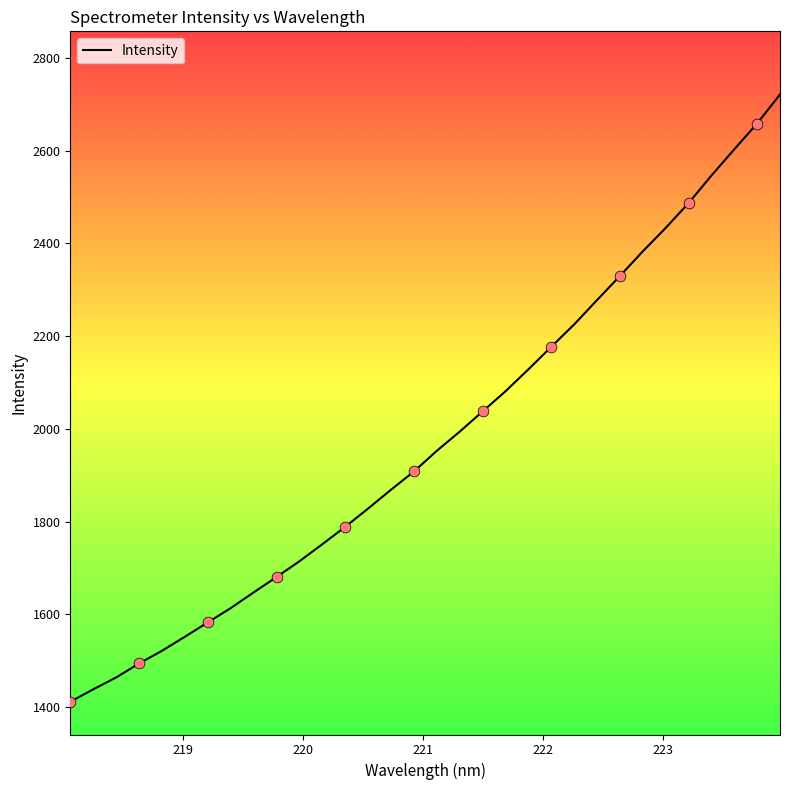

What is the difference between the maximum and minimum values?

1309.5